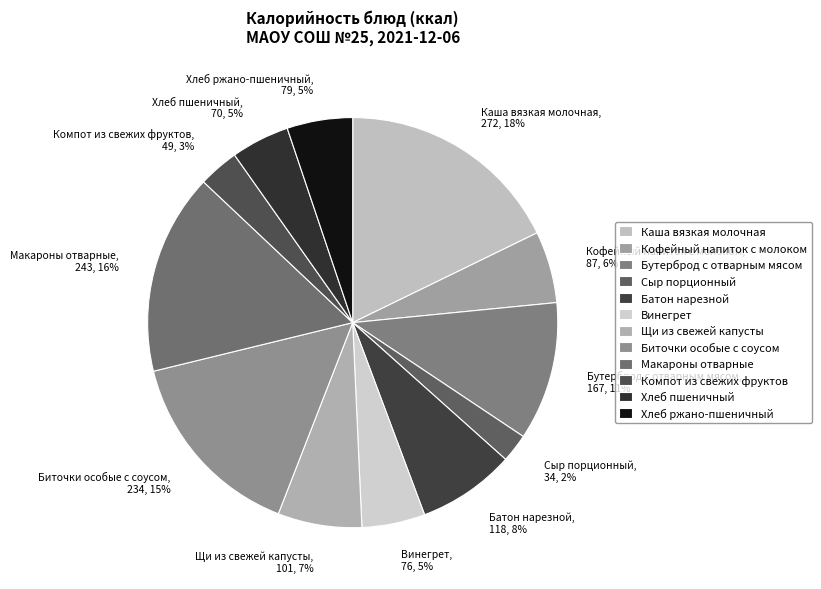

Combined, do Кофейный напиток с молоком and Каша вязкая молочная account for over 50%?

No